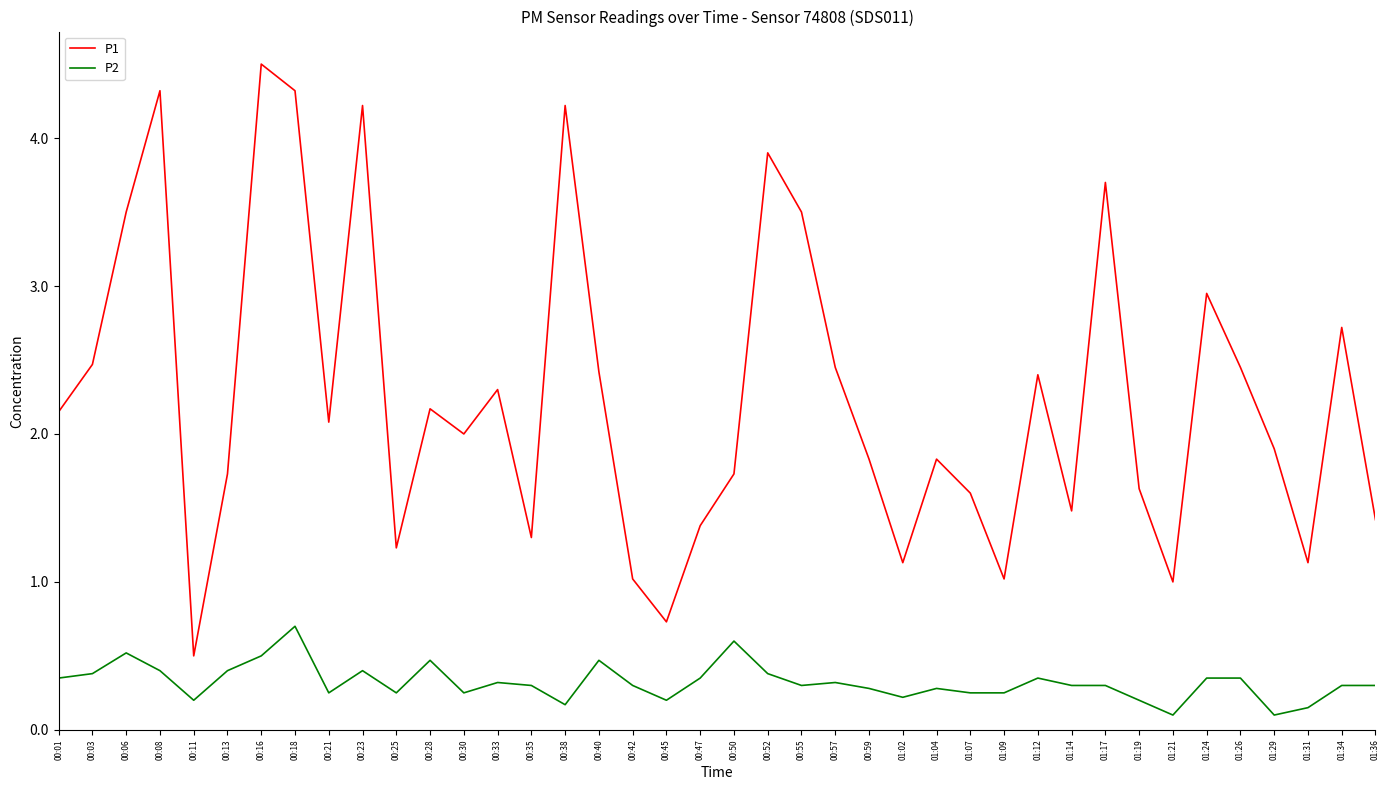

What position from the right is 00:03?

39